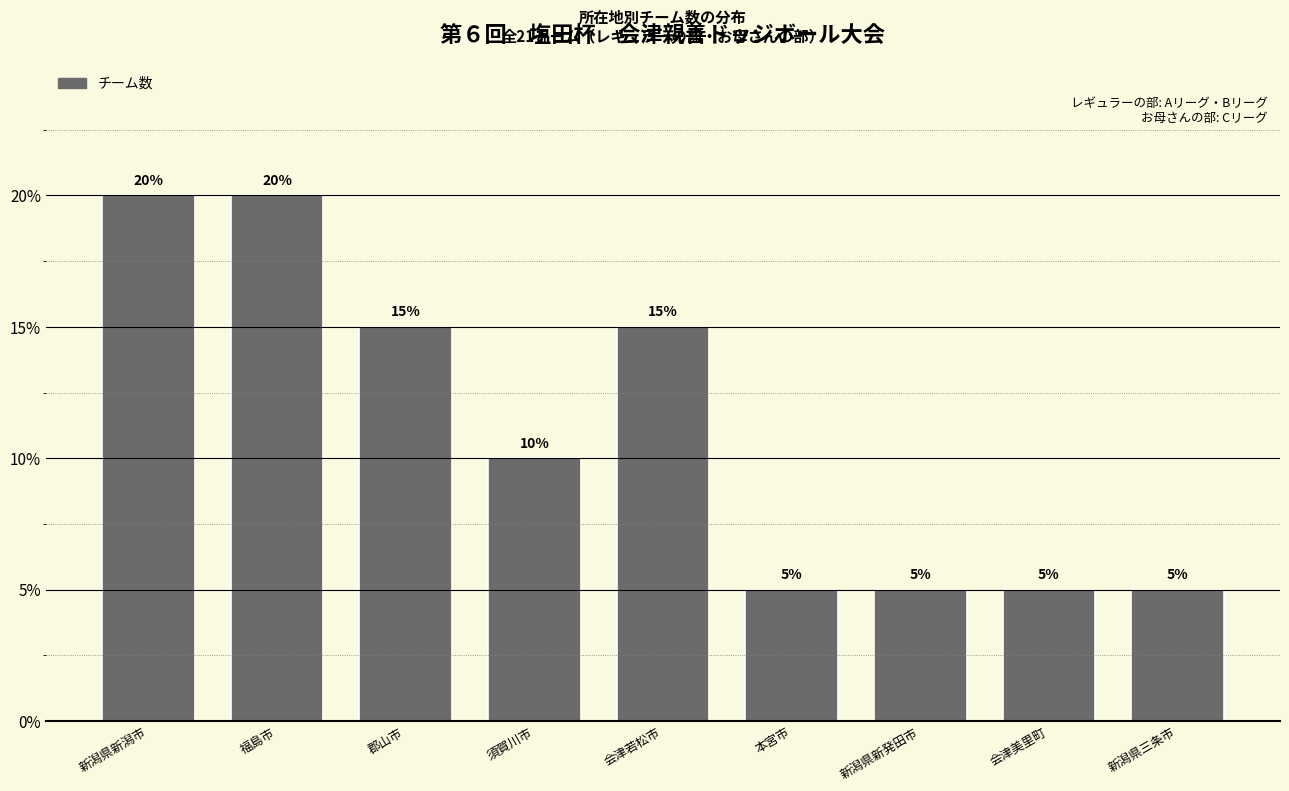

Reading left to right, what are all the values shown in this chart?

20	20	15	10	15	5	5	5	5